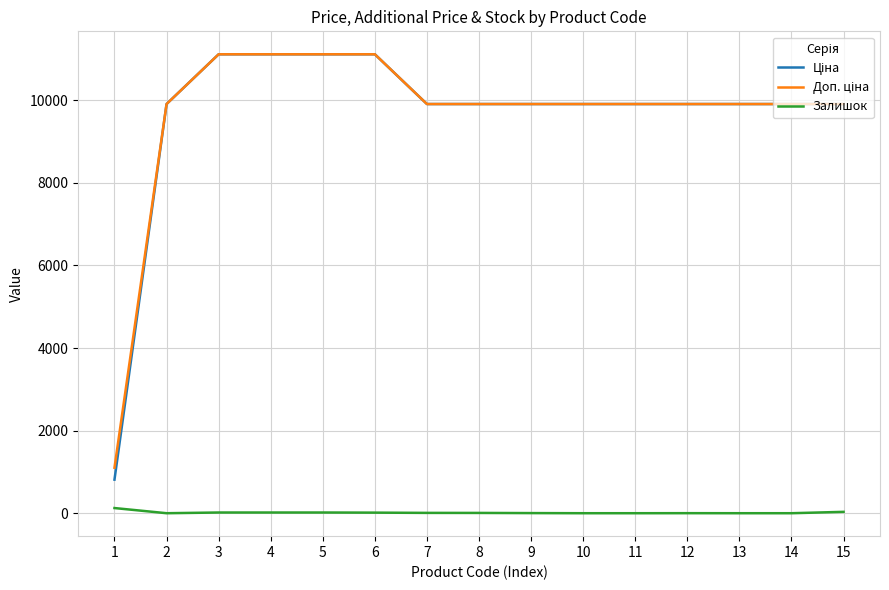

What is the maximum value shown in the chart?

11113.6